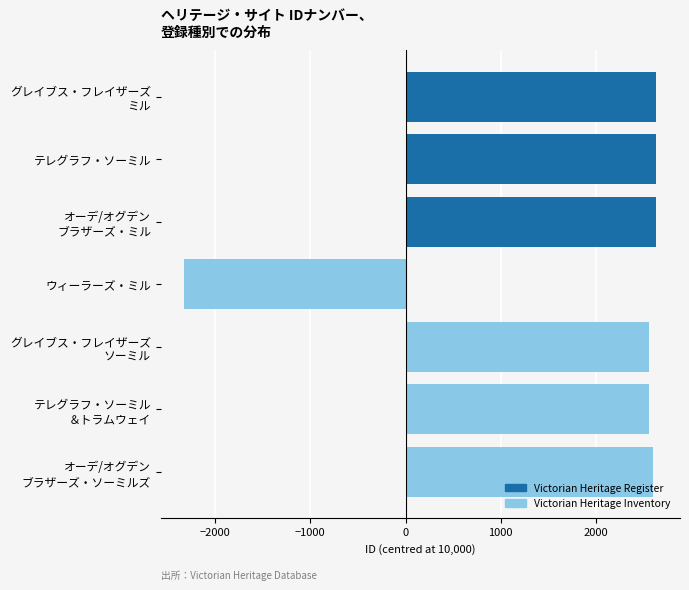

What is the greatest value displayed?

2637